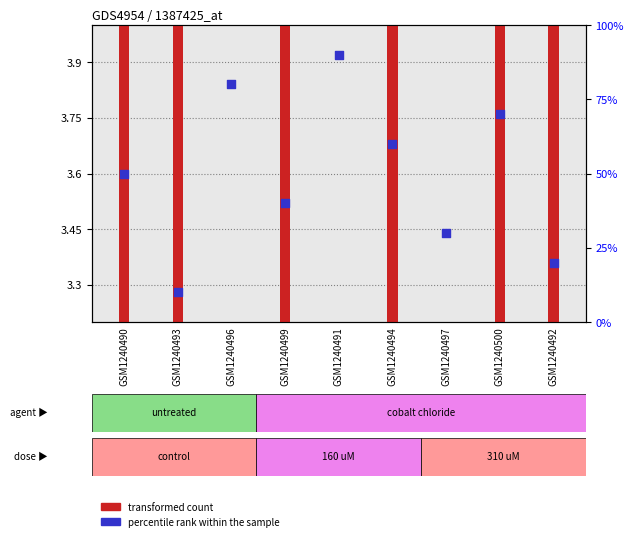

What are all the series names shown in the legend?

transformed count, percentile rank within the sample